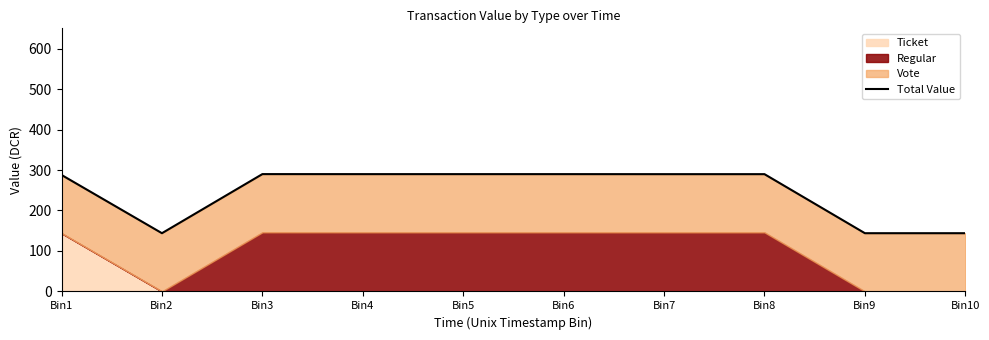

Does the chart have visible grid lines?

No